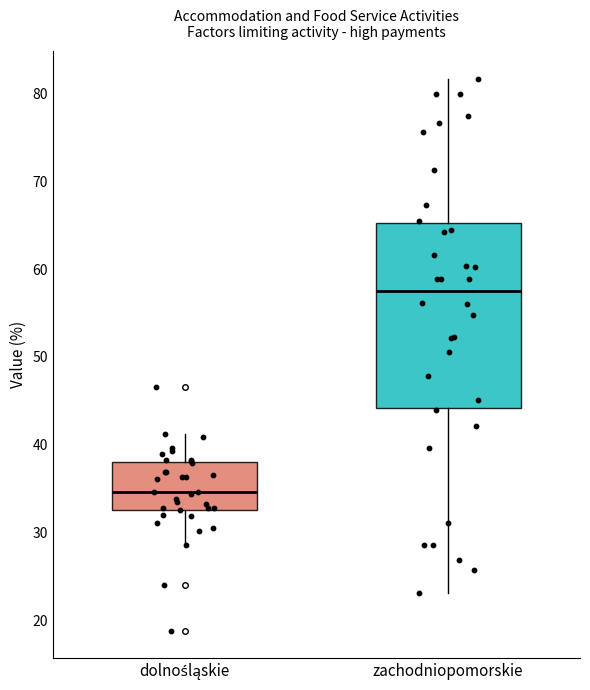

Where is the lower edge of the box for dolnośląskie on the y-axis? The values are not printed on the chart, so give them approximately, as read against the axis.

33